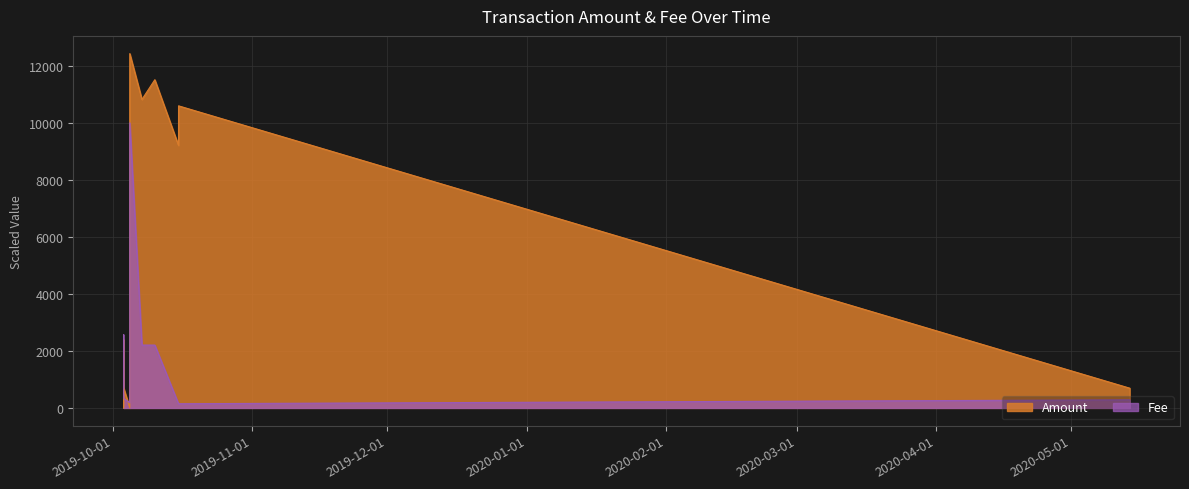

What is the label of the 10th point from the right?

2019-10-03 09:28:39